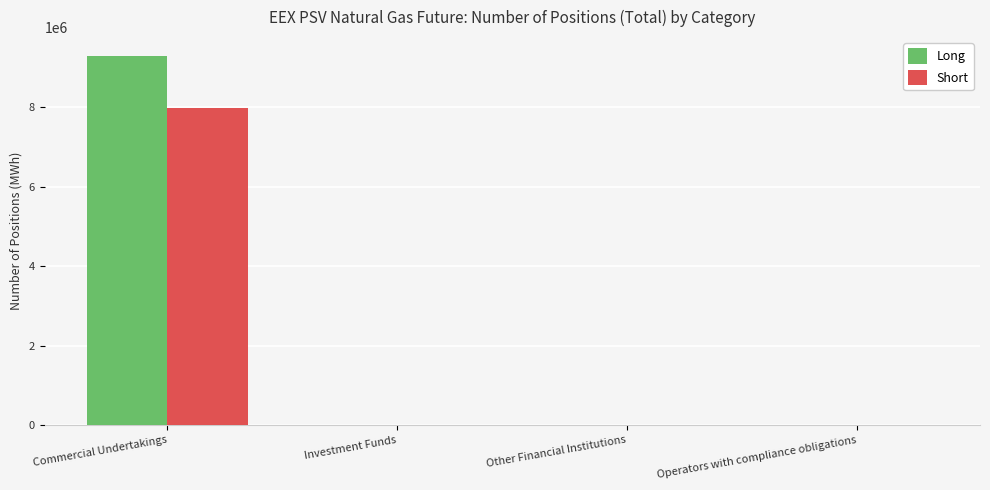

What are all the series names shown in the legend?

Long, Short